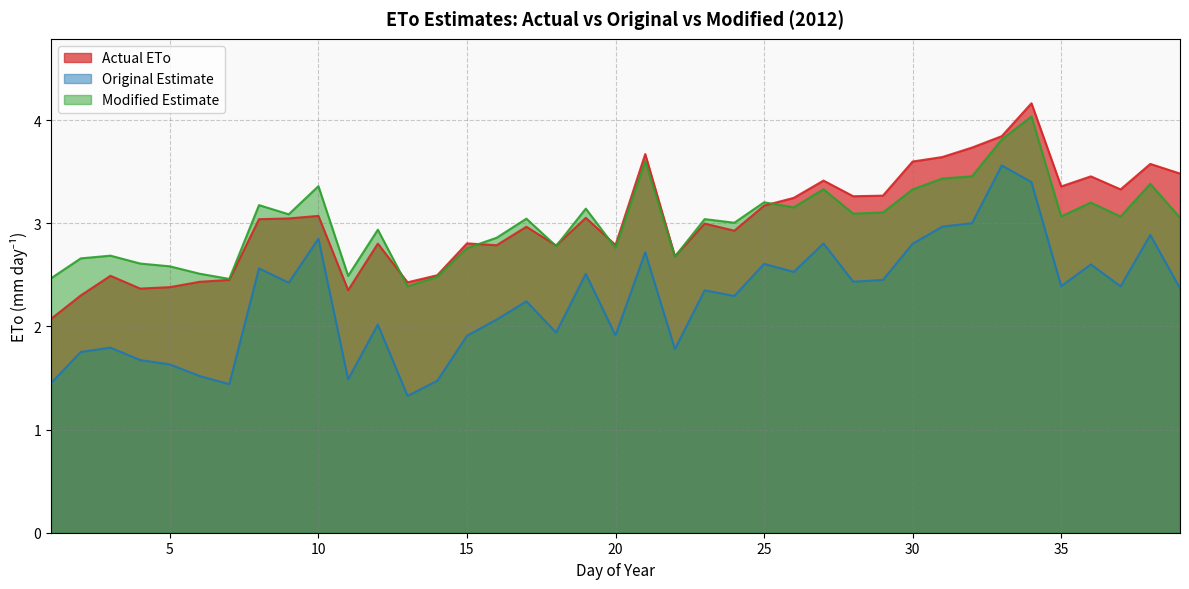

Which has a higher value, 1 or 31?

31